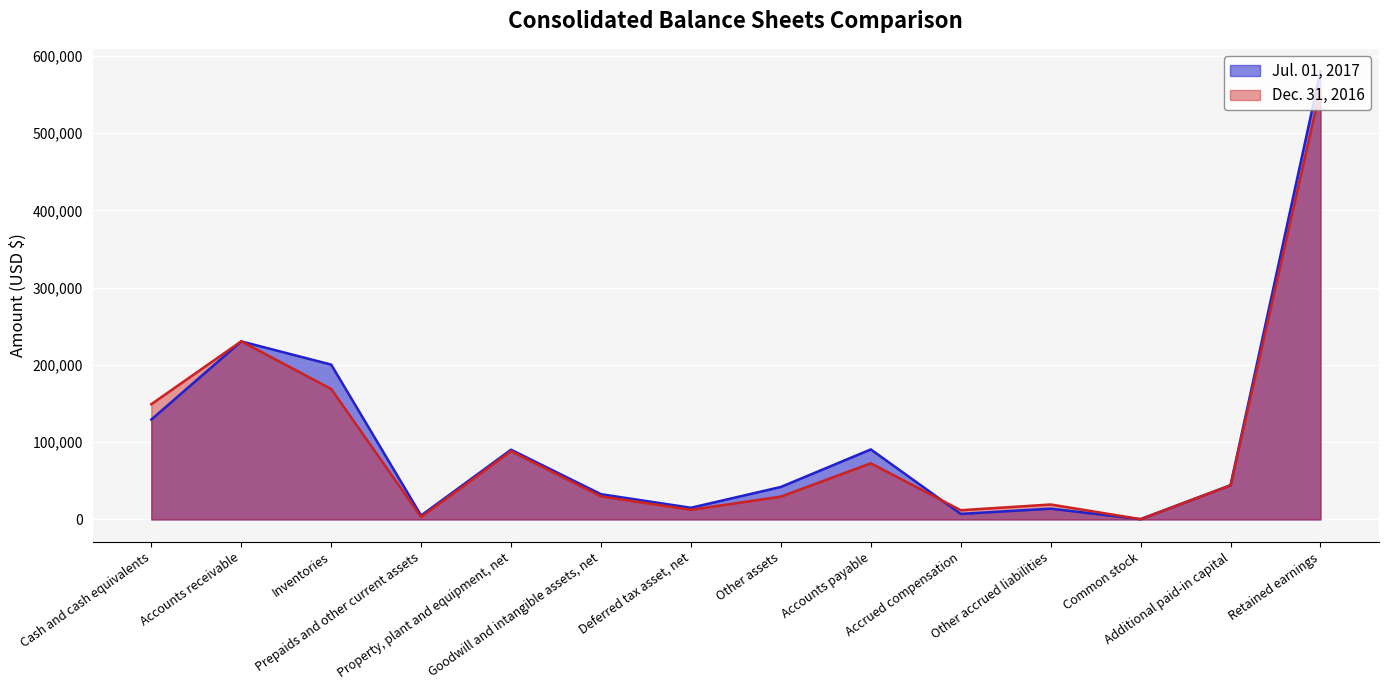

Which label corresponds to the smallest value in the chart?

Common stock